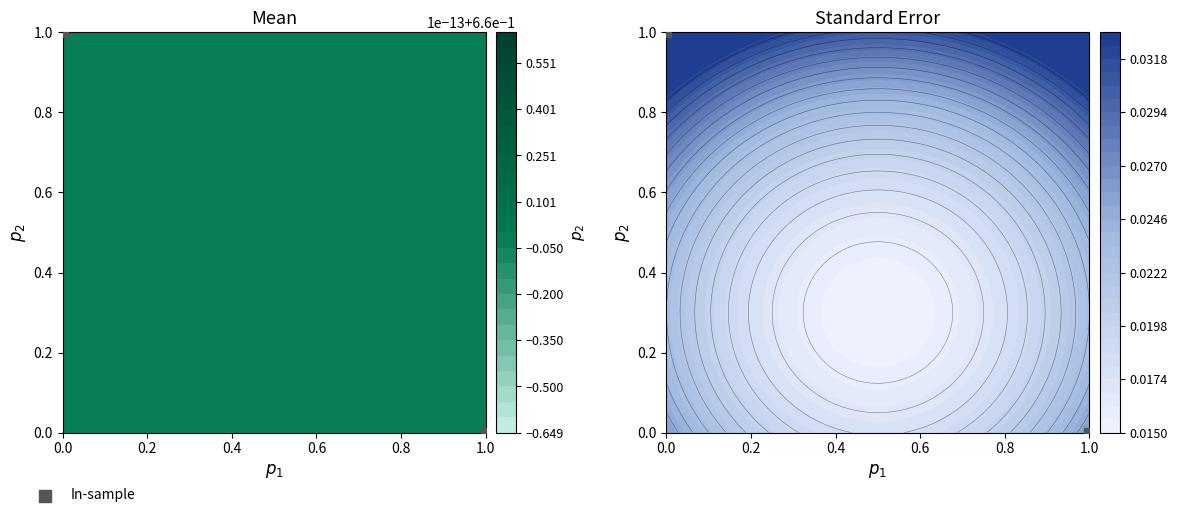

What is the sum of all values?

1